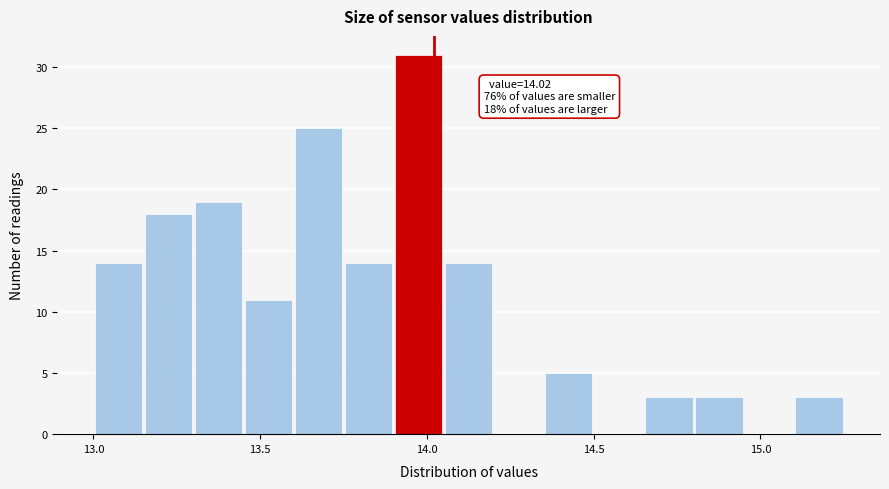

Read against the x-axis, roughly where is the centre of the tallest bar?

14.00